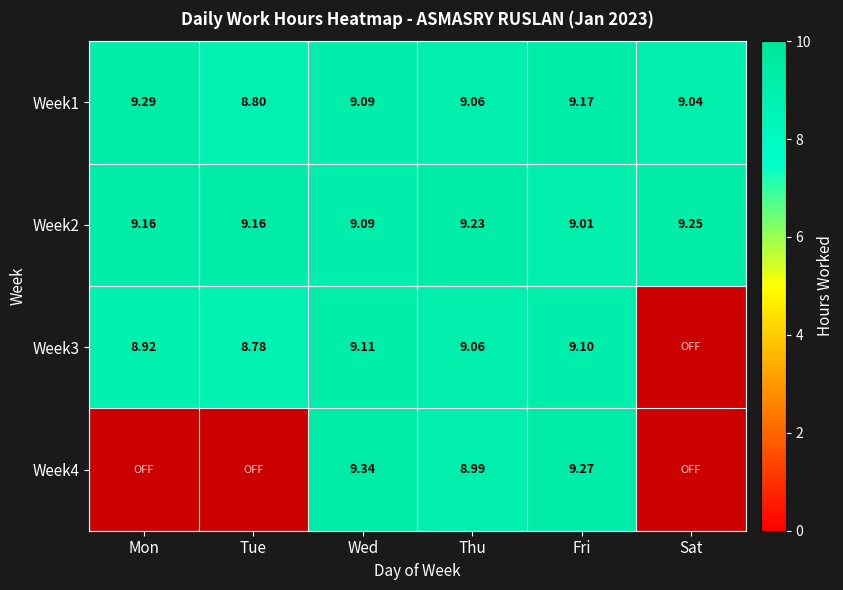

At which label is Week2 closest to 9?

Fri